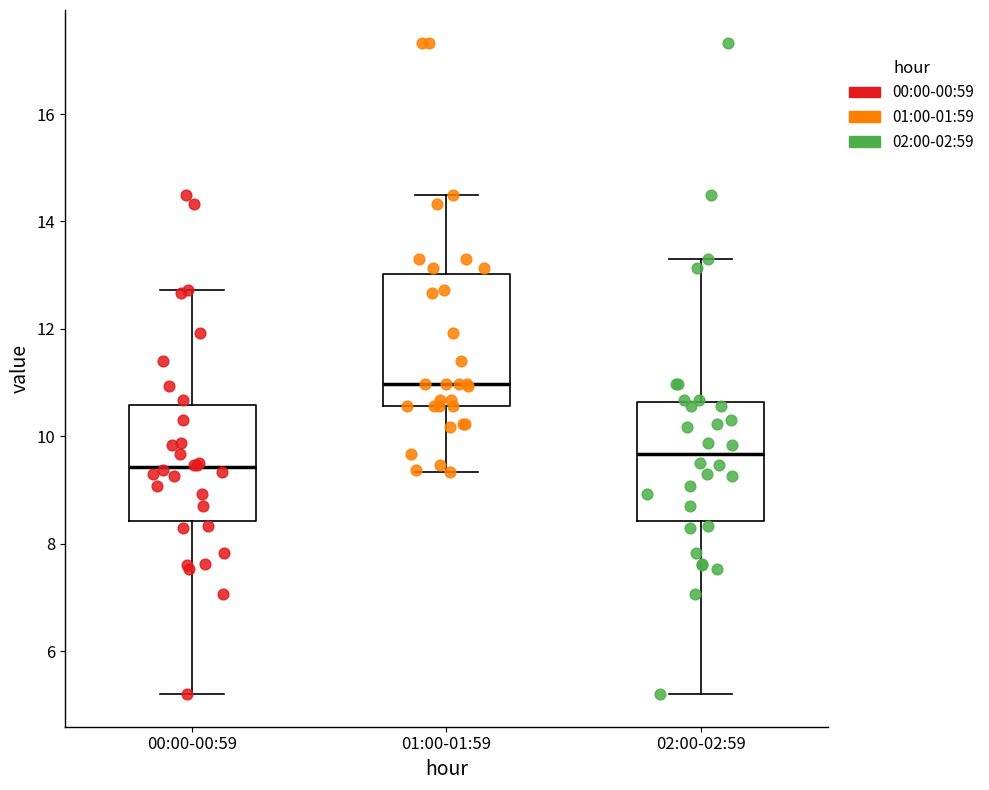

Which box's median line is the lowest?

00:00-00:59